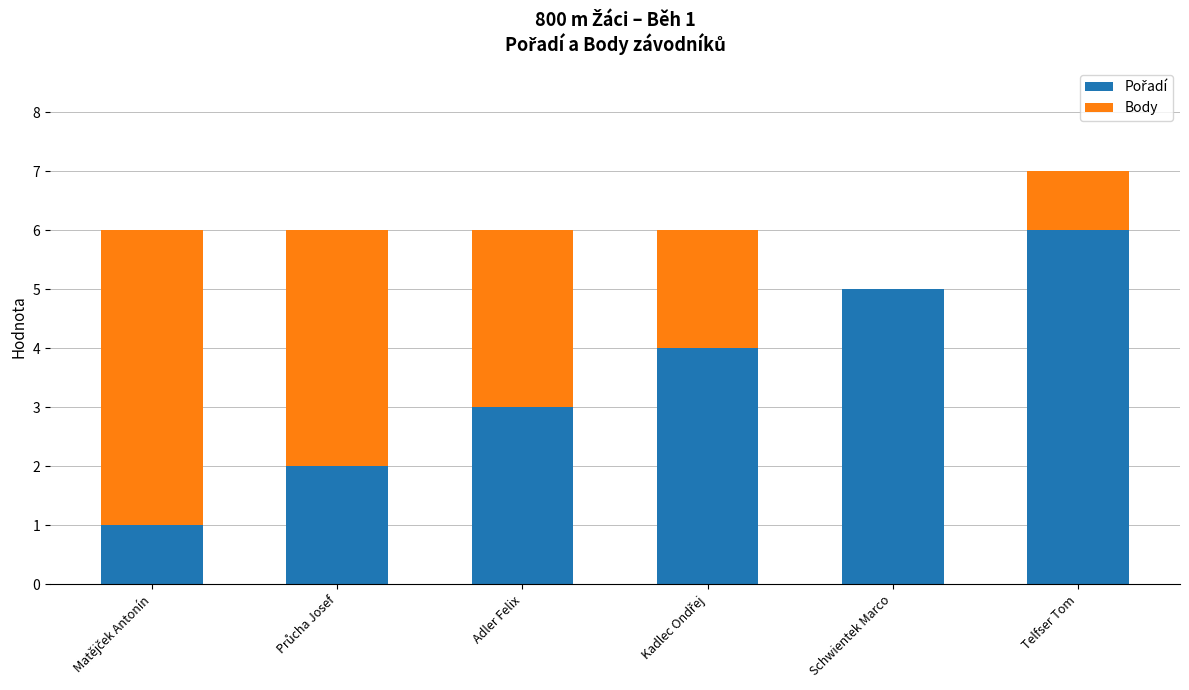

At which category is the sum across all series the highest?

Telfser Tom